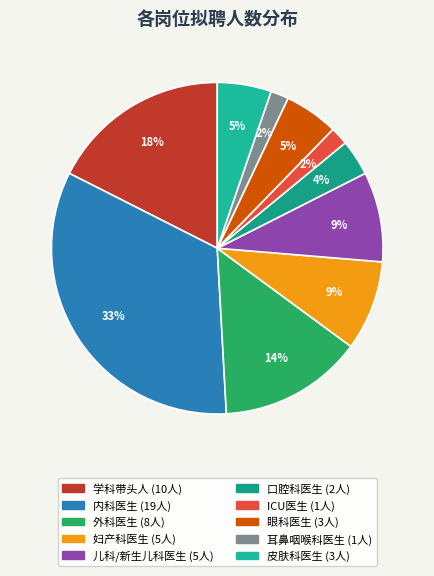

To the nearest percent, what is the average slice percentage?

10%